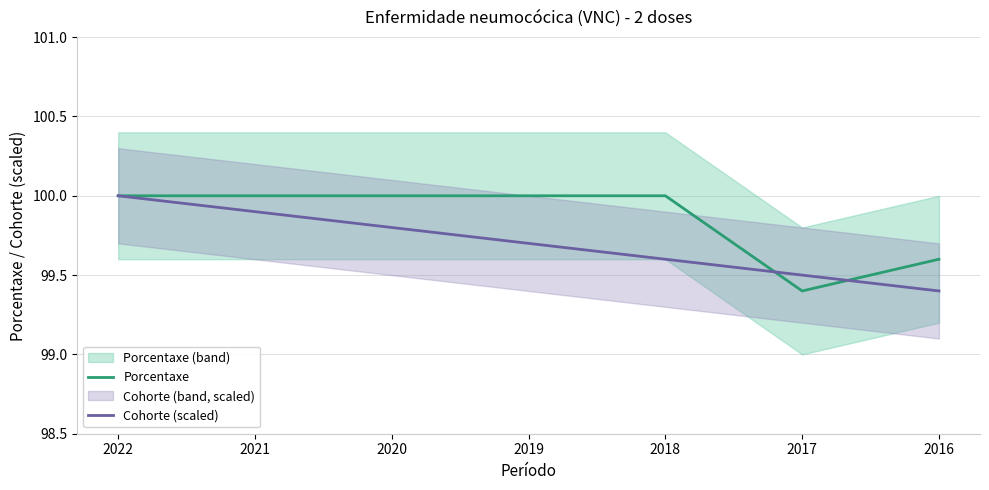

At which category does the chart reach its minimum across all series?

2017